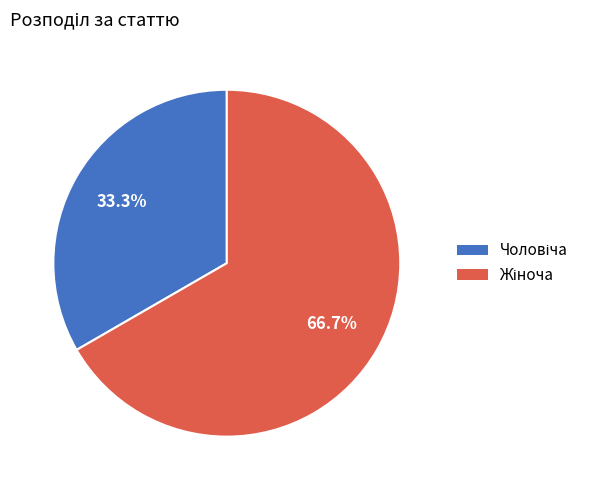

To the nearest percent, what is the difference between the largest and smallest slice percentages?

33%